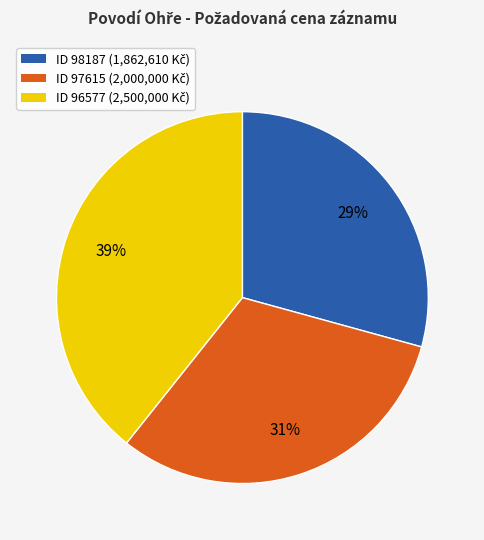

To the nearest percent, what is the difference between the largest and smallest slice percentages?

10%